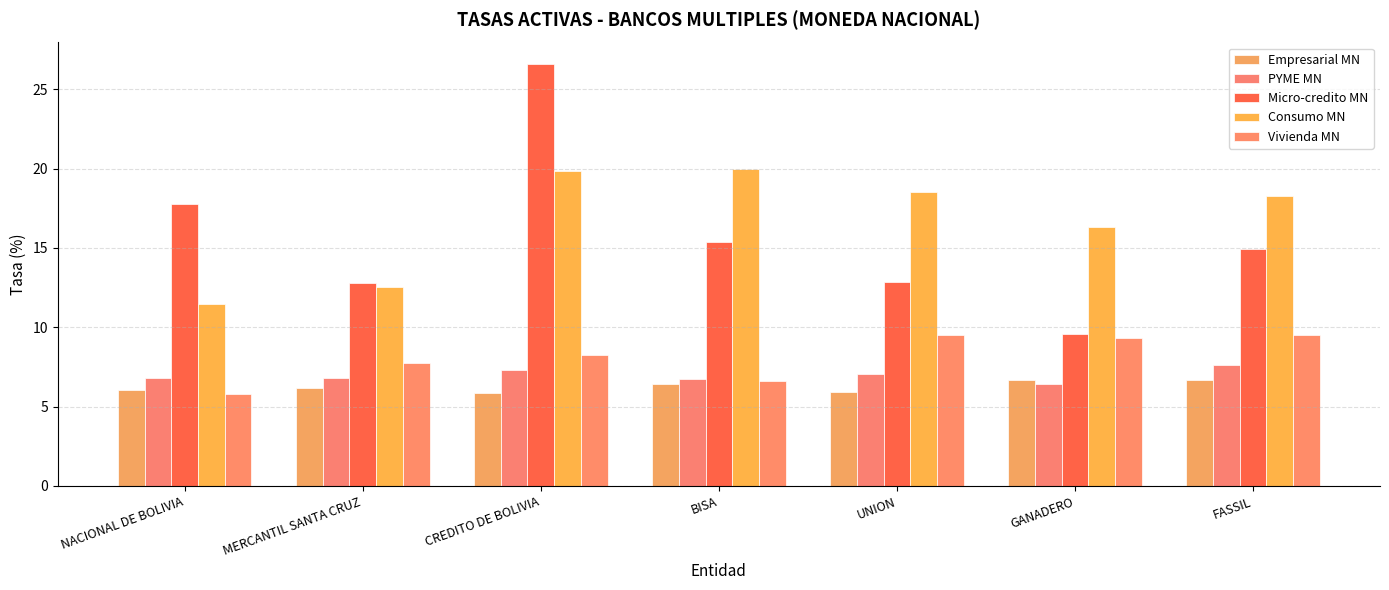

Is it true that Vivienda MN equals 7.7 at MERCANTIL SANTA CRUZ?

True